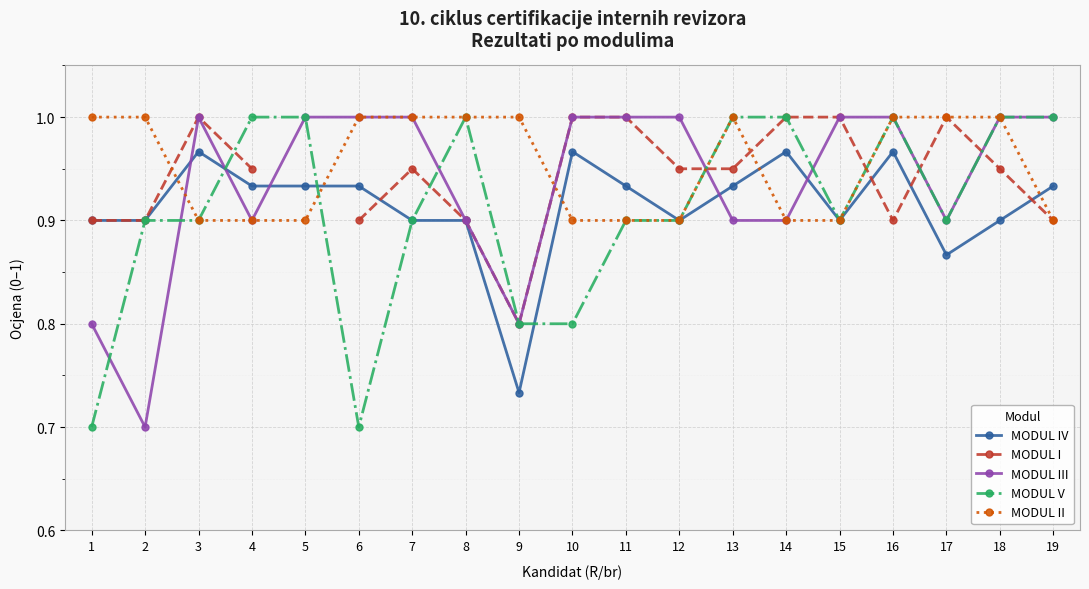

At which category does the chart reach its peak across all series?

3